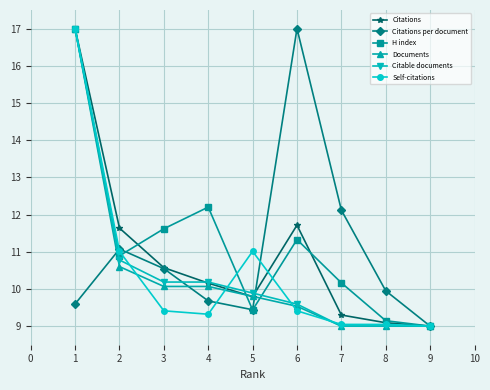

Between 4 and 6, which series saw the biggest shift?

Citations per document